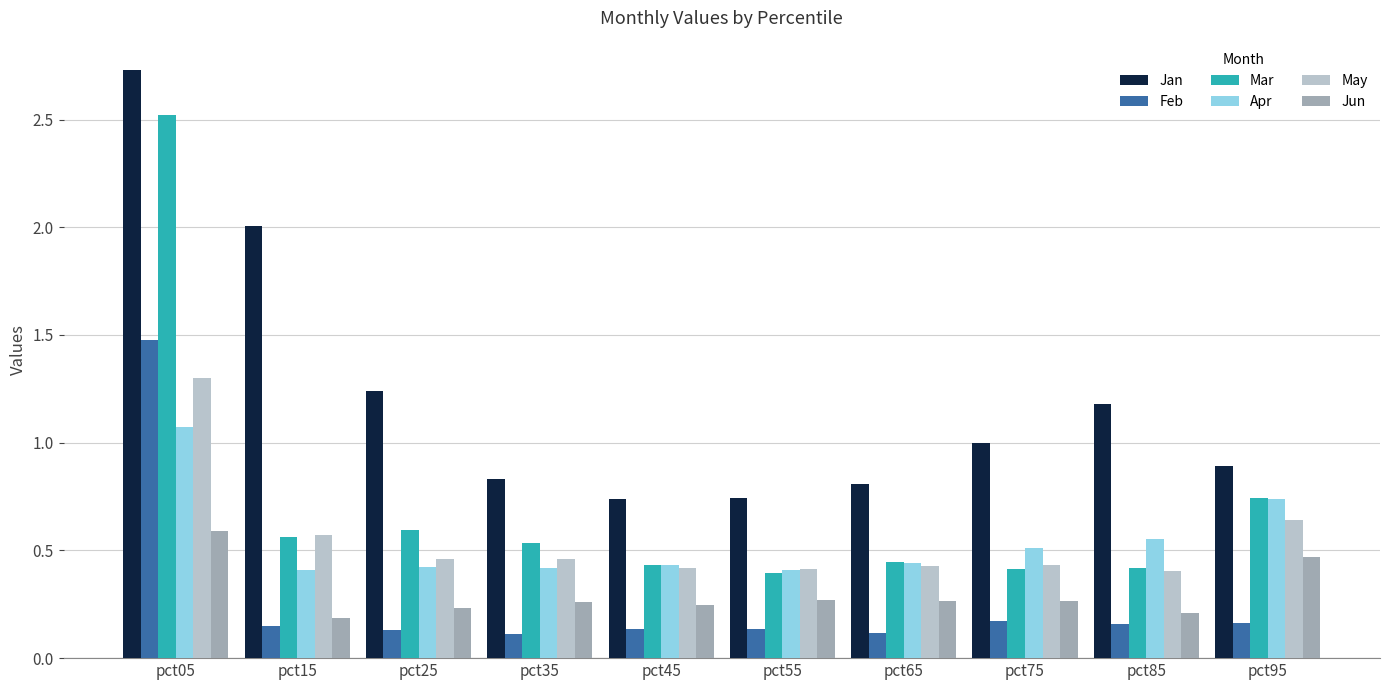

What value does the Jan series have at pct75?

1.0